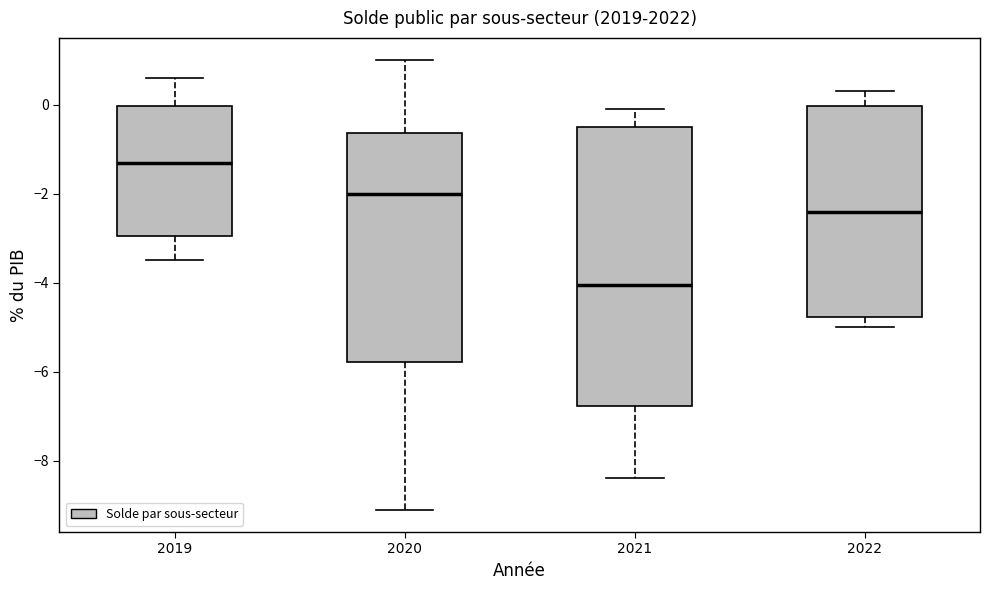

Where does the lower whisker of the box at x = 2020 end on the y-axis? The values are not printed on the chart, so give them approximately, as read against the axis.

-9.0